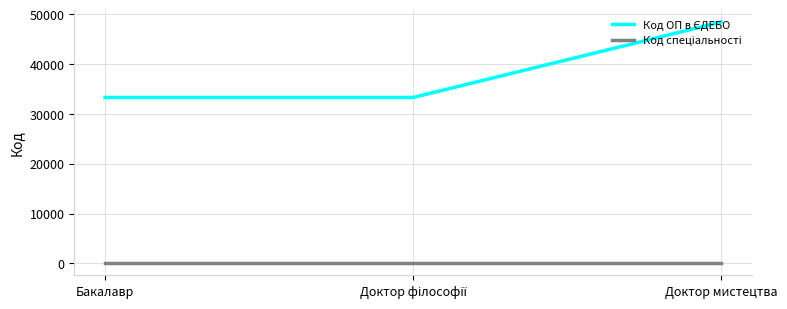

What position from the right is Доктор мистецтва?

1